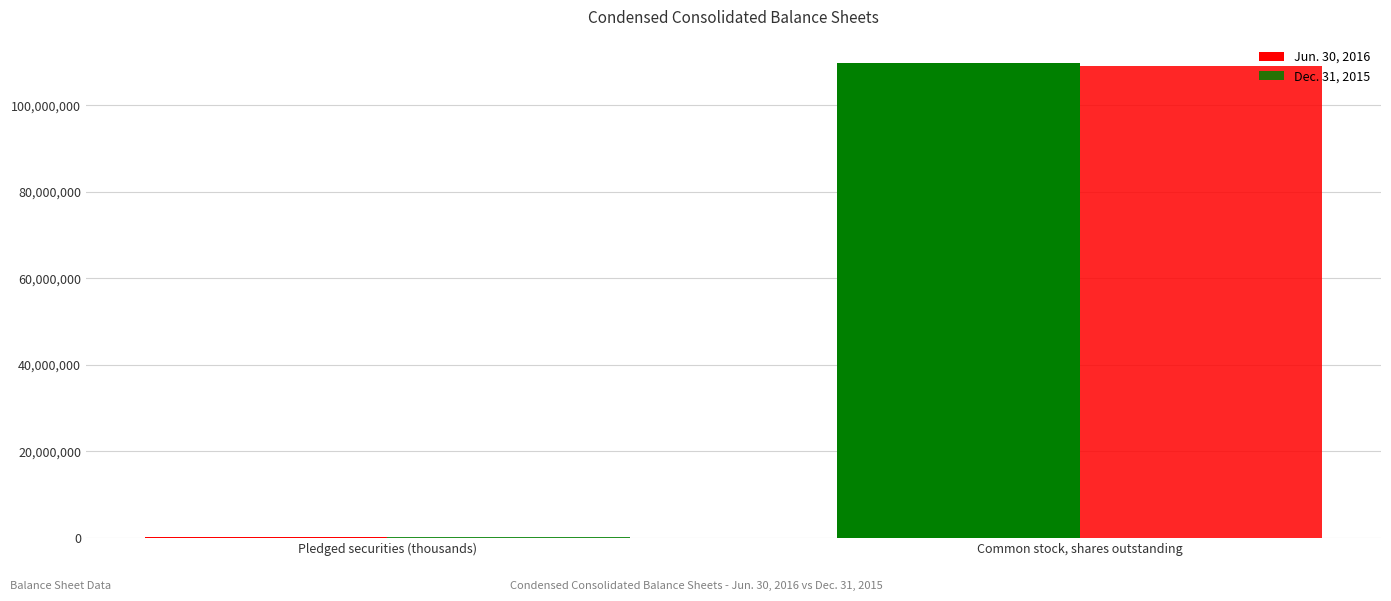

How many data points does each series have?

2